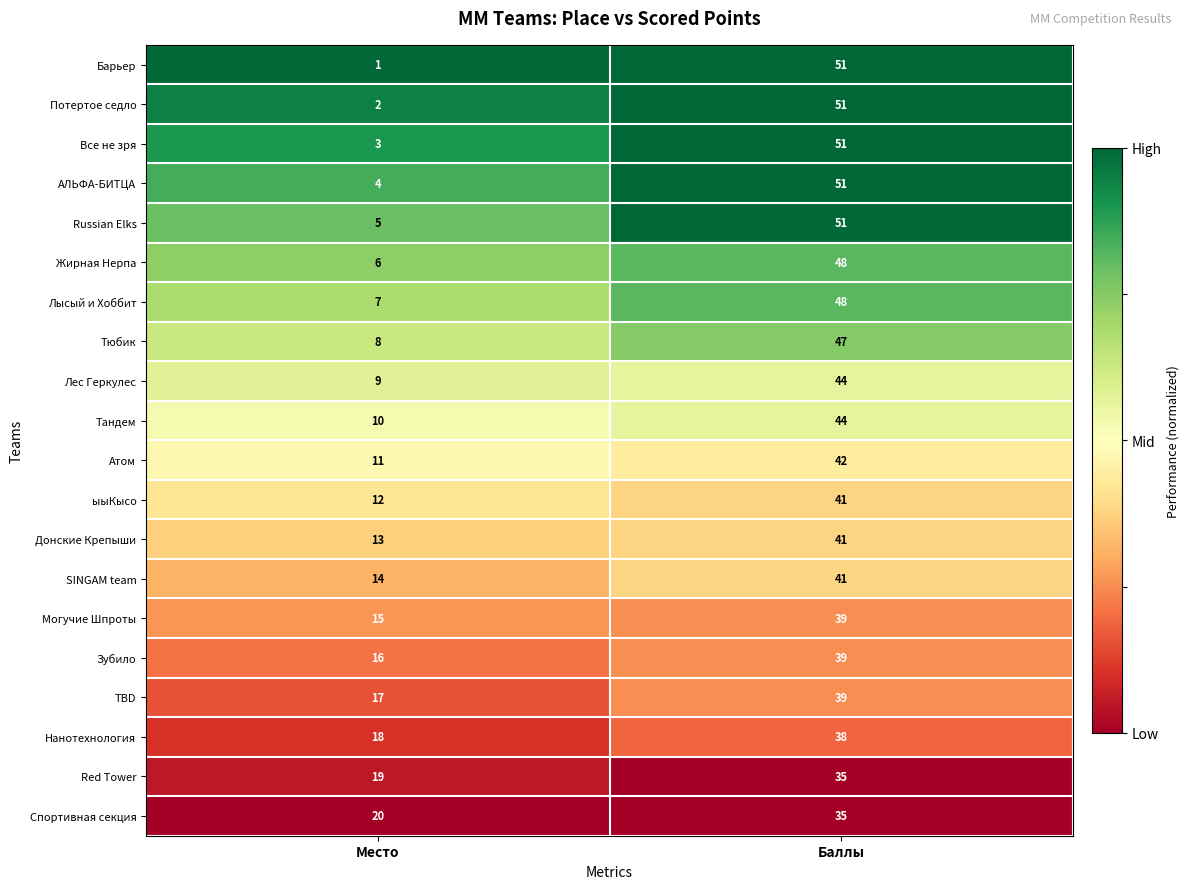

What is the difference between the Потертое седло values at Баллы and Место?

49